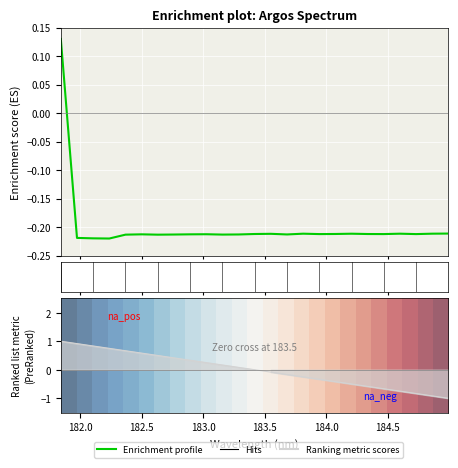

What is the average value of the Enrichment profile series?

-0.2